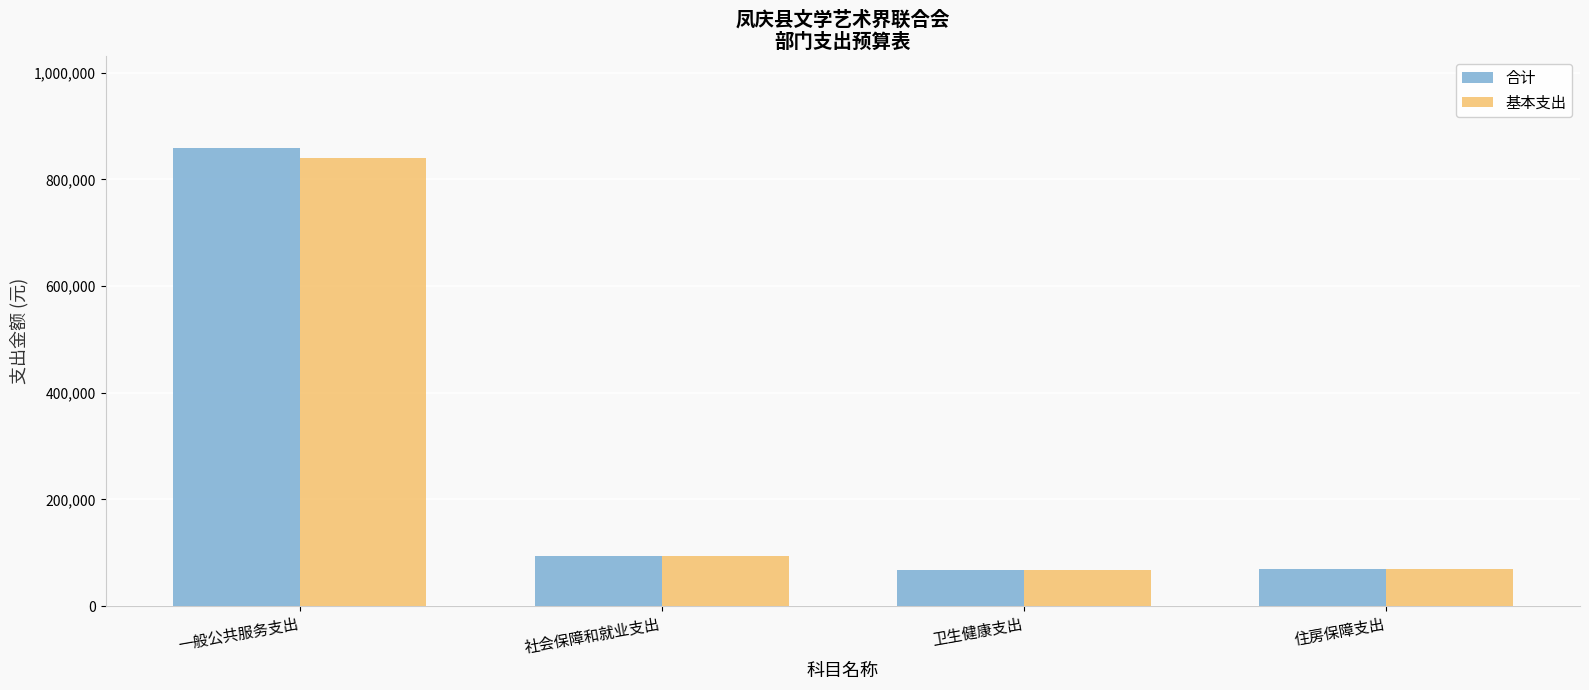

What is the sum of all 合计 values?

1091021.8